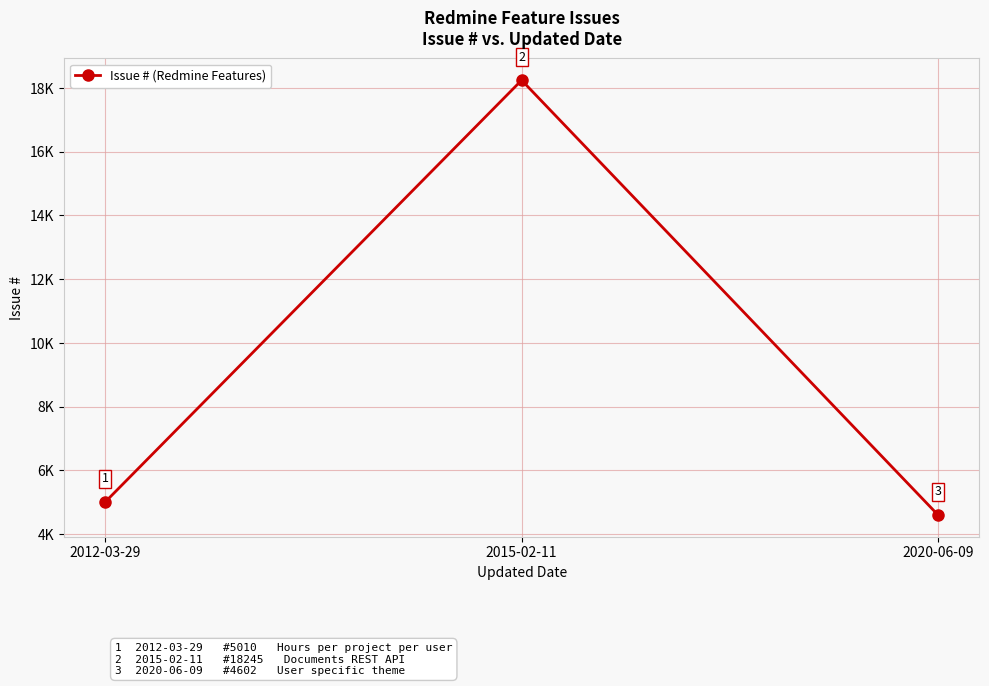

Rank the categories by value from lowest to highest.

2020-06-09, 2012-03-29, 2015-02-11